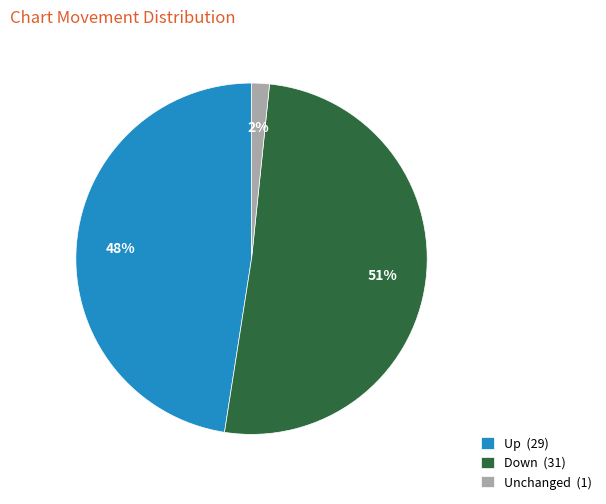

Combined, do Up (29) and Unchanged (1) account for over 50%?

No